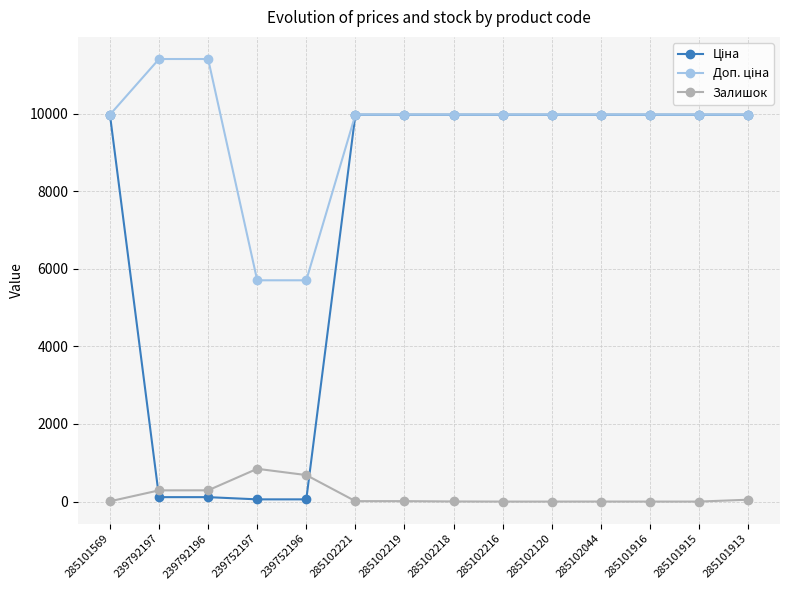

What position from the right is 239752196?

10